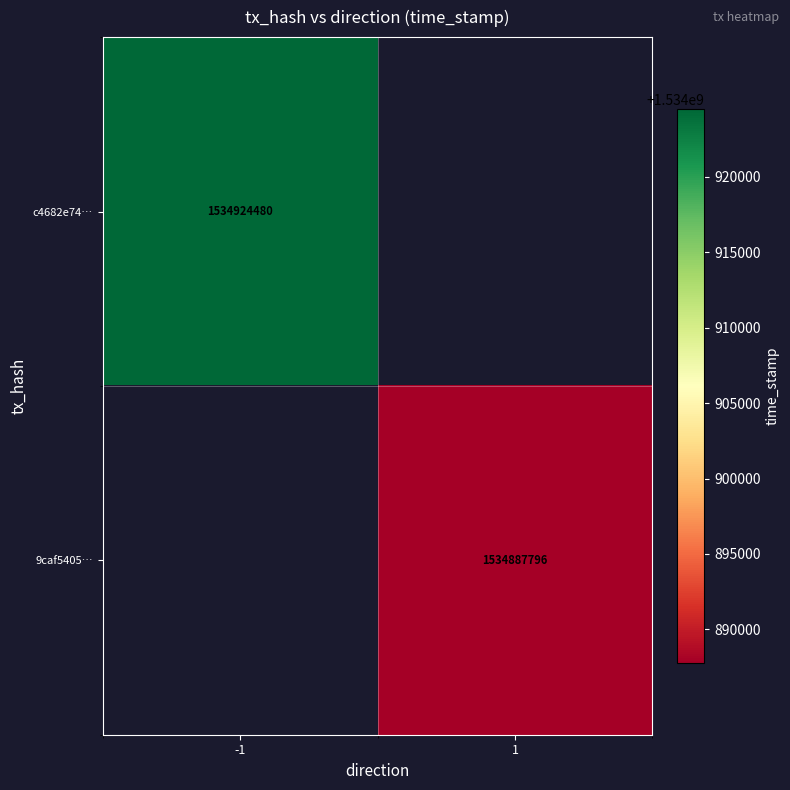

What is the greatest value displayed?

1534924480.0